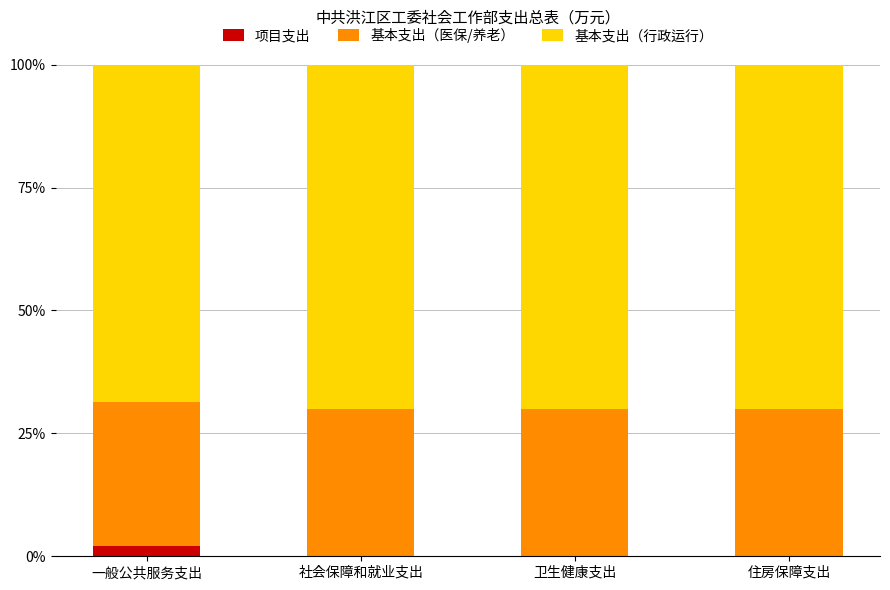

What is the sum of the 项目支出 values at 卫生健康支出 and 一般公共服务支出?

2.1